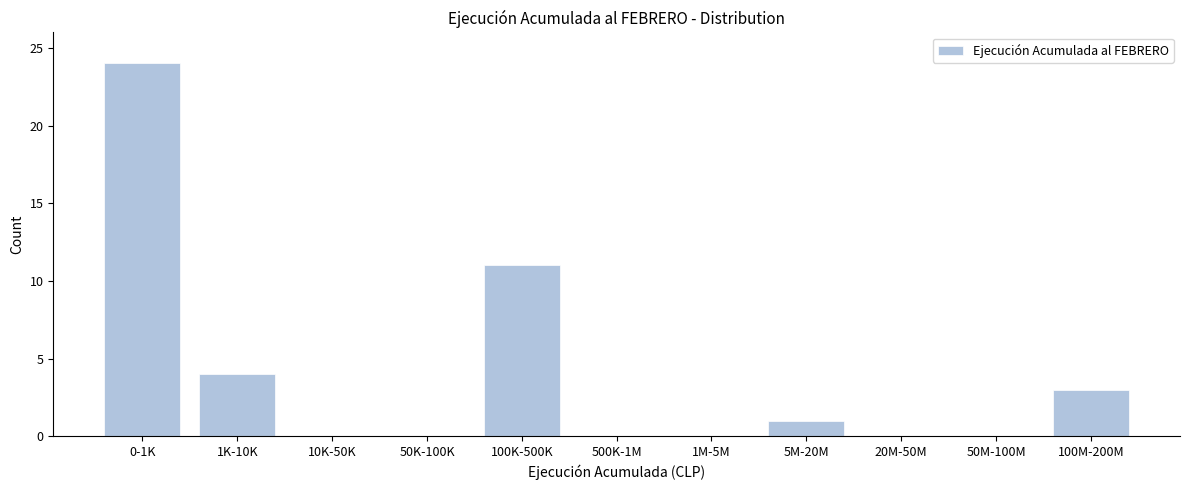

Reading right to left, what are all the values shown in this chart?

100M-200M=3	50M-100M=0	20M-50M=0	5M-20M=1	1M-5M=0	500K-1M=0	100K-500K=11	50K-100K=0	10K-50K=0	1K-10K=4	0-1K=24